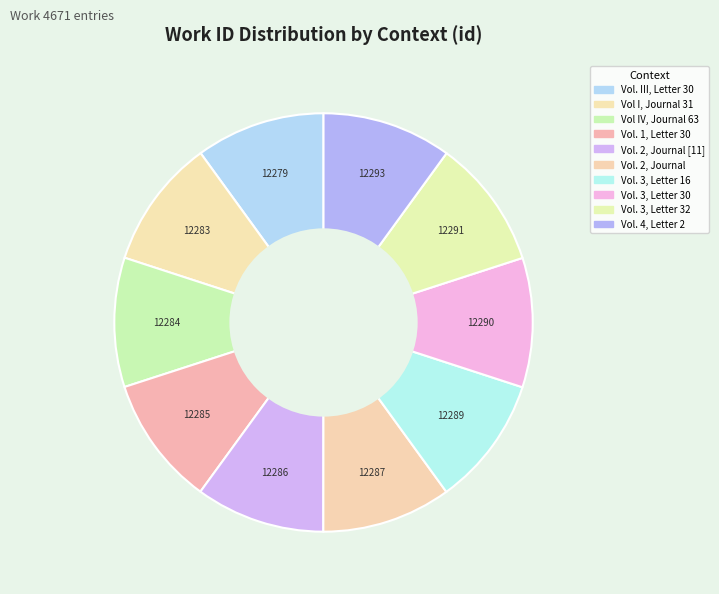

Which category has the biggest portion of the pie?

Vol. 4, Letter 2